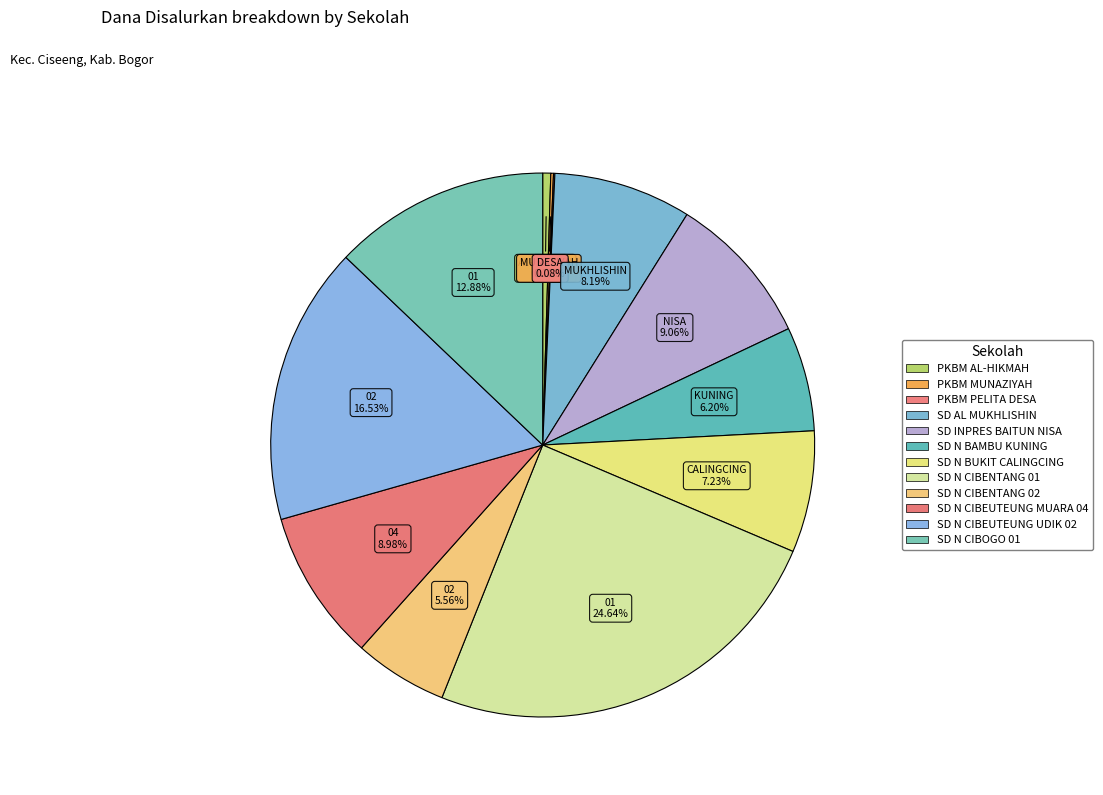

What is the largest slice in the pie chart?

SD N CIBENTANG 01